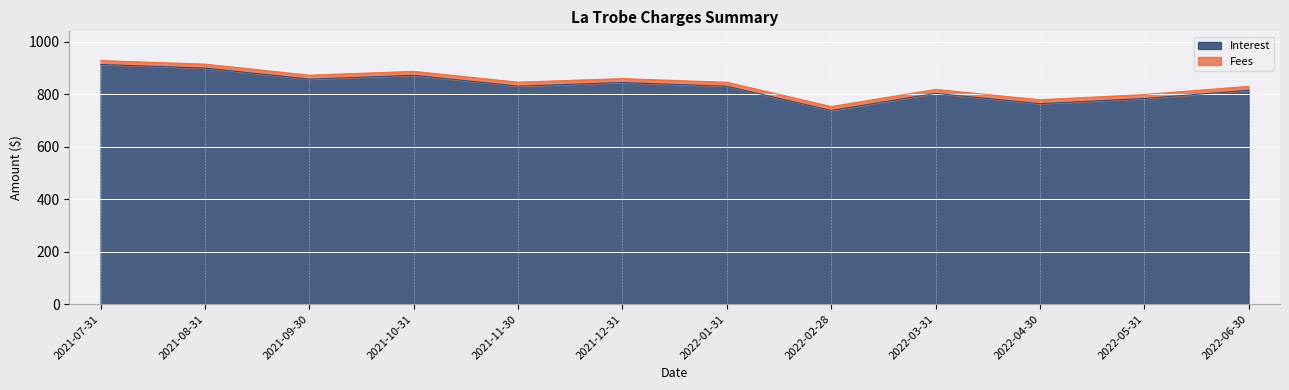

Where is the data nearest to the value 825?

2022-01-31